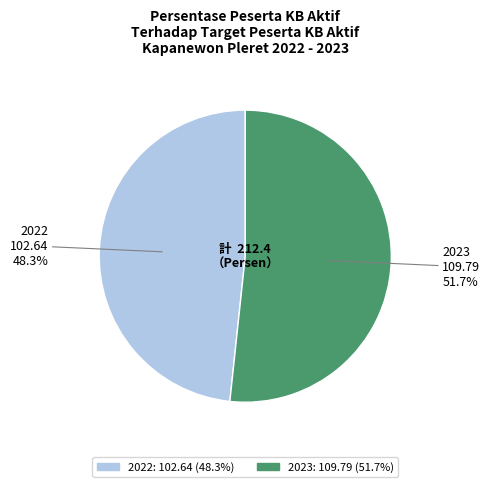

Rank the categories by value from lowest to highest.

2022, 2023